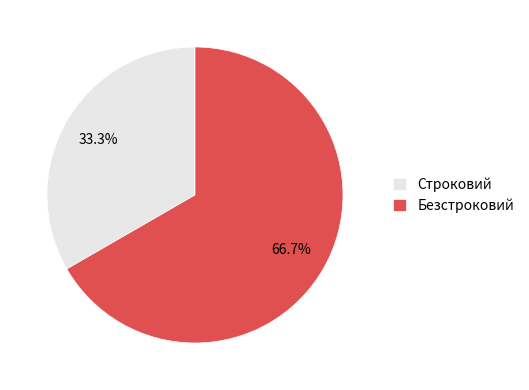

Approximately how many times larger is the value at Безстроковий compared to Строковий?

2.0